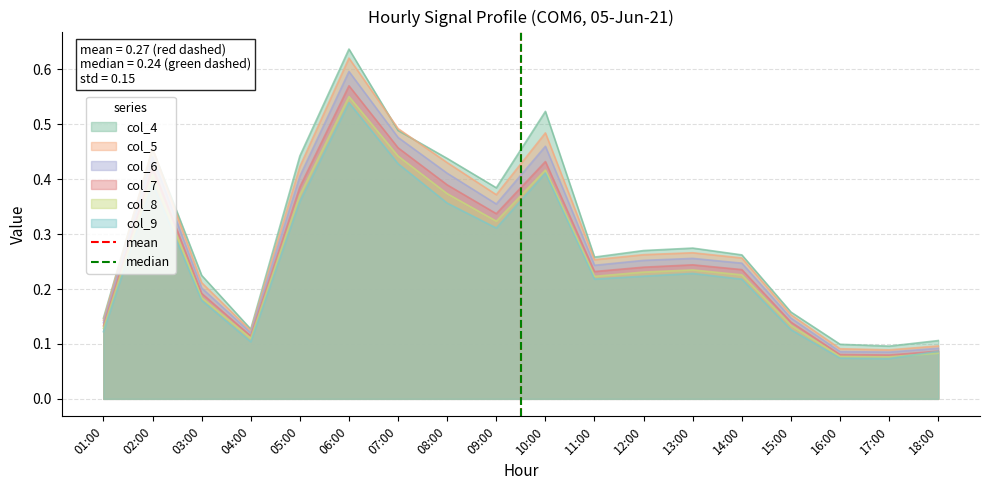

Is the value of col_4 at 05:00 greater than the value of col_7 at 12:00?

Yes